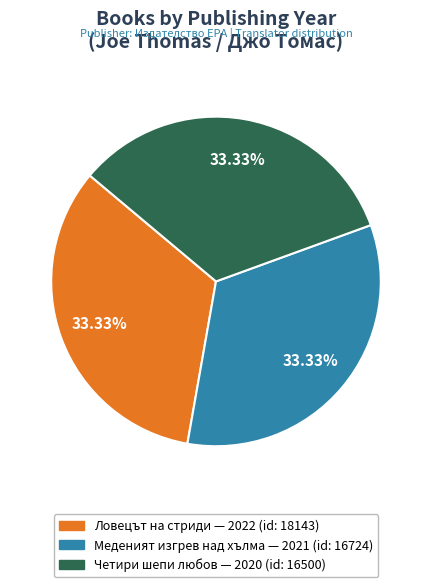

Is there a majority slice in this chart?

No